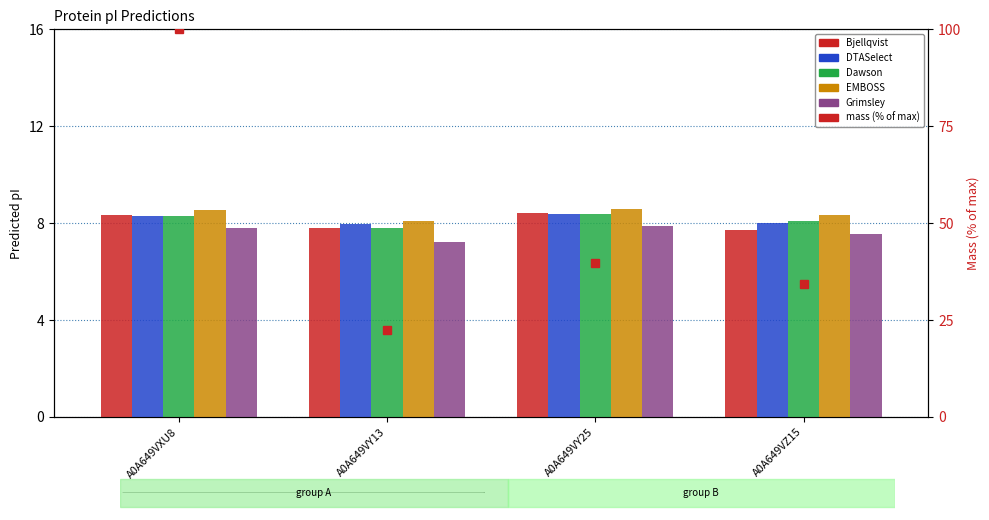

Which series has the largest total across all categories?

mass (% of max)